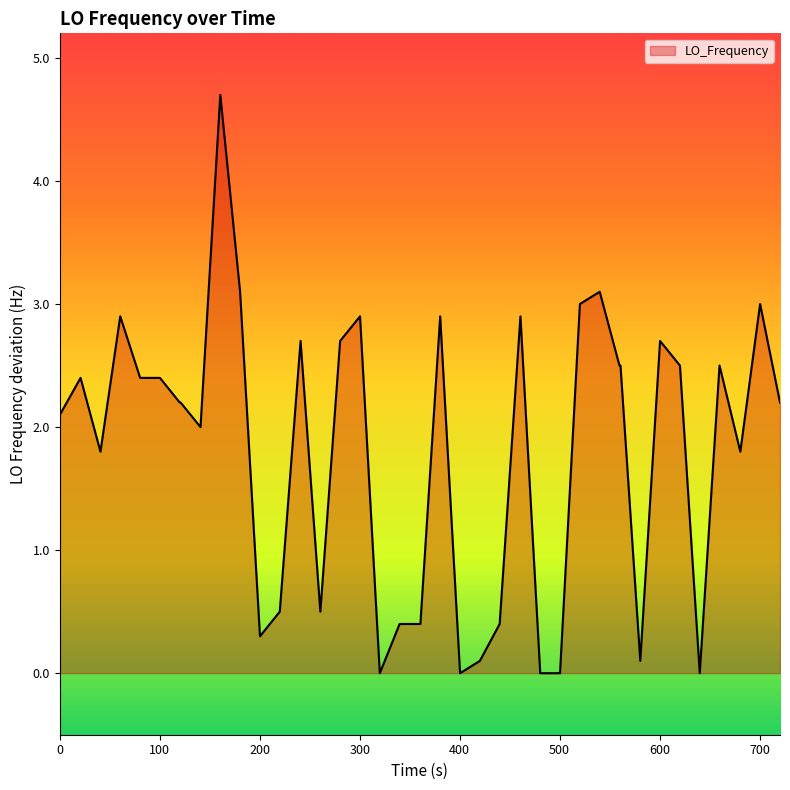

What is the difference between the maximum and minimum values?

4.7